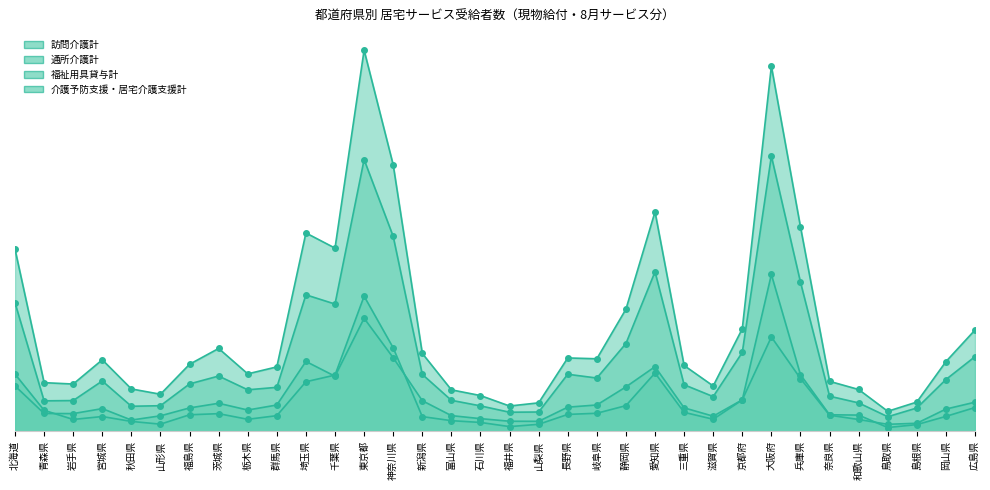

Which category has the highest value in the 通所介護計 series?

東京都